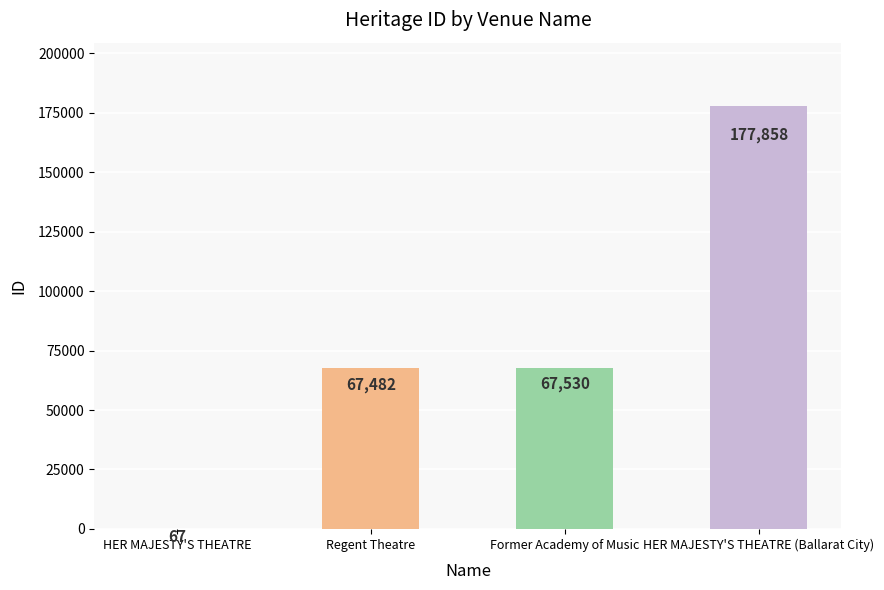

What is the difference between the values at HER MAJESTY'S THEATRE (Ballarat City) and HER MAJESTY'S THEATRE?

177791